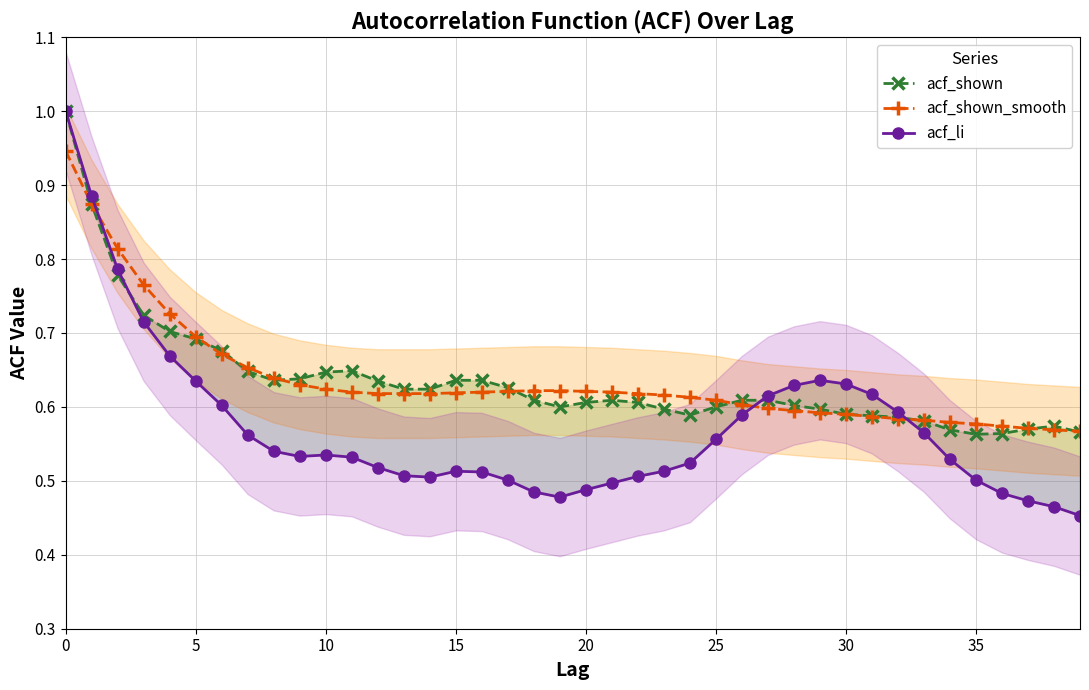

True or false: acf_li and acf_shown intersect in this chart.

True